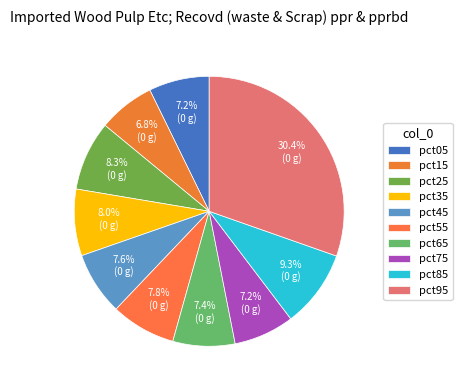

How many segments does this pie chart have?

10